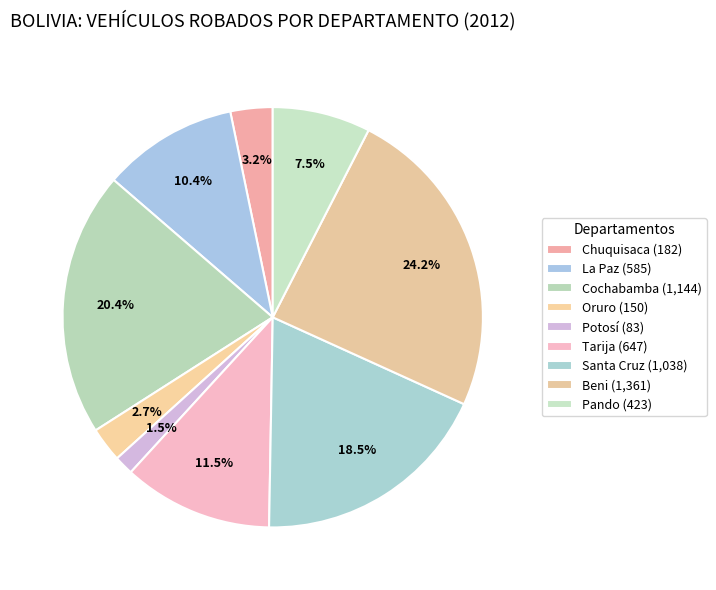

What percentage is the Chuquisaca slice, to the nearest percent?

3%